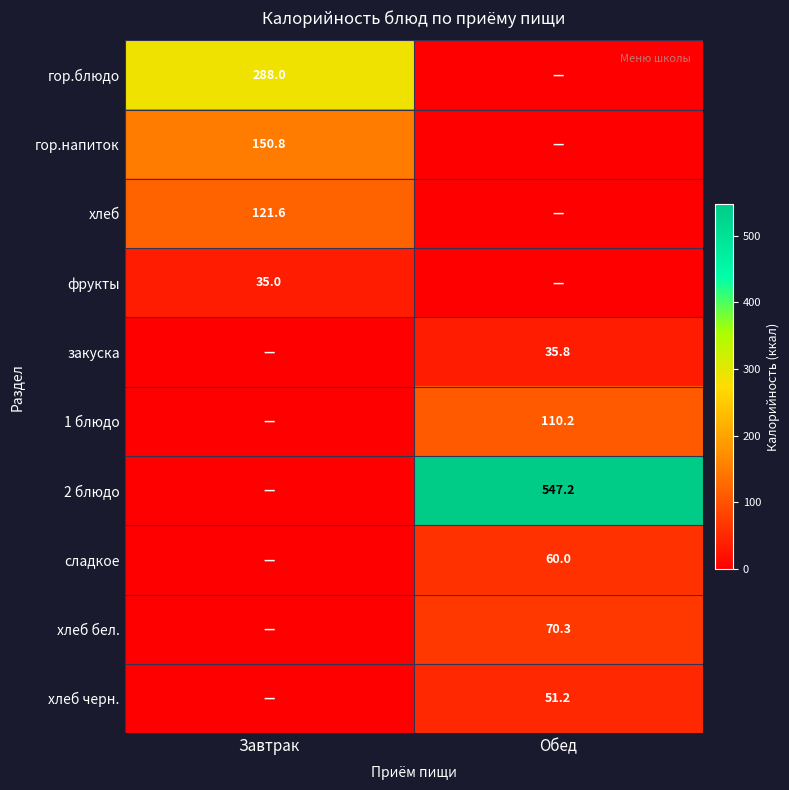

The хлеб черн. series shows 34.4 at Обед. True or false?

False